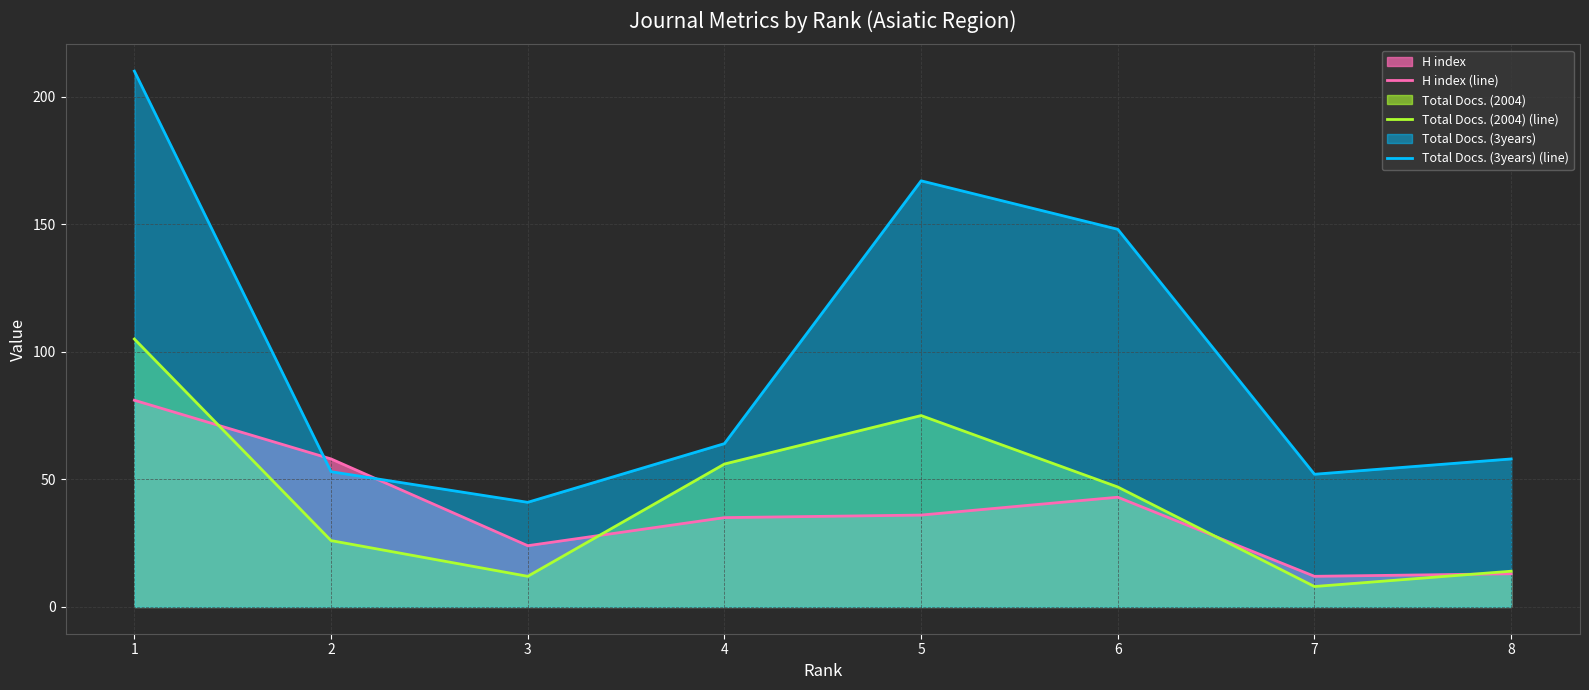

Does the chart display data point markers on the line(s)?

No